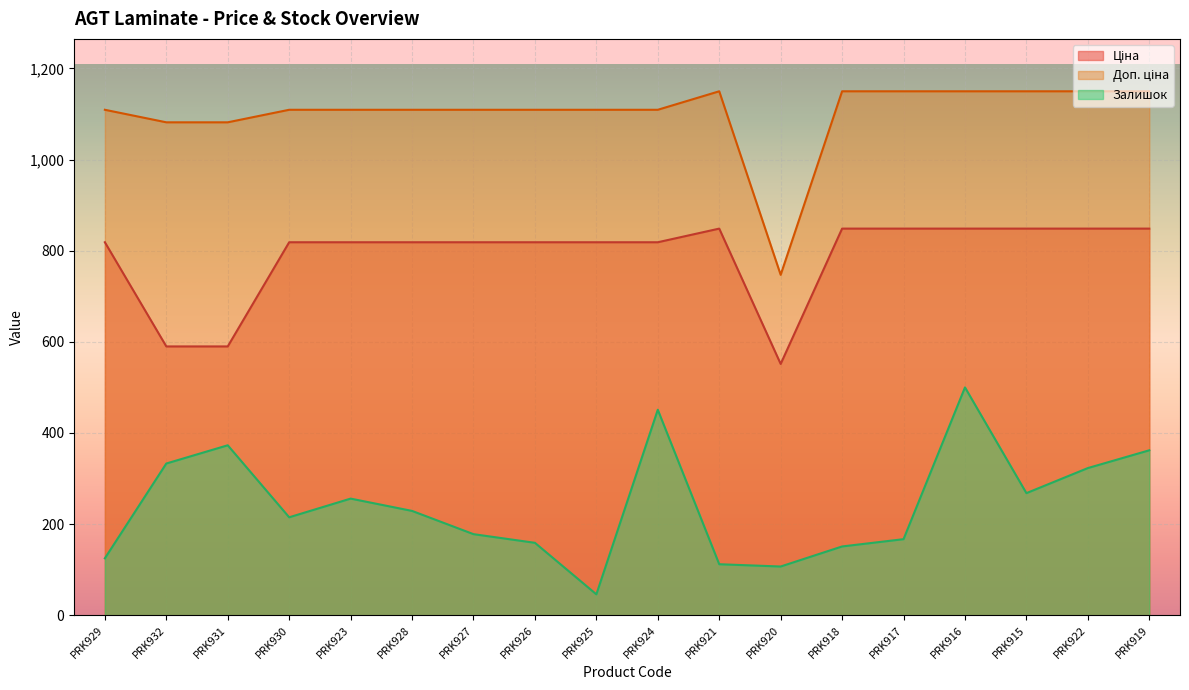

Which series has the largest total across all categories?

Доп. ціна